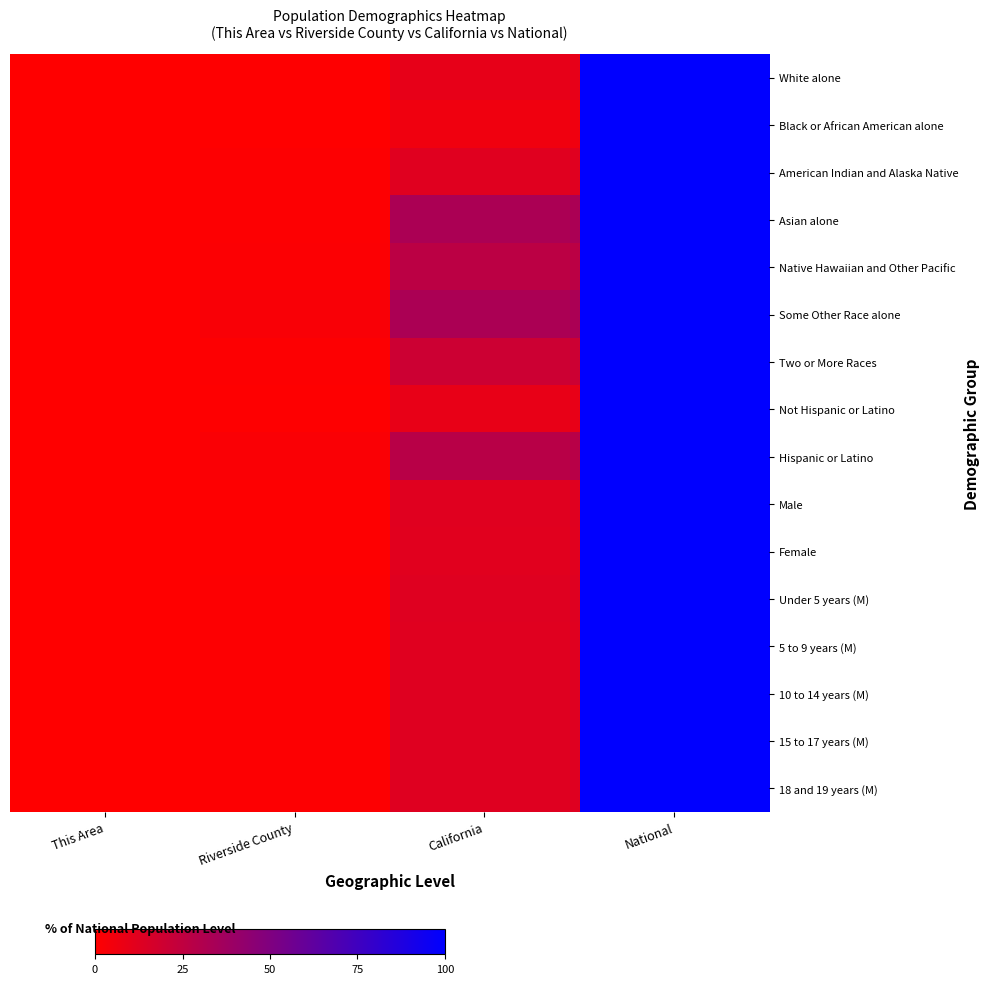

Which series has the largest total across all categories?

Some Other Race alone